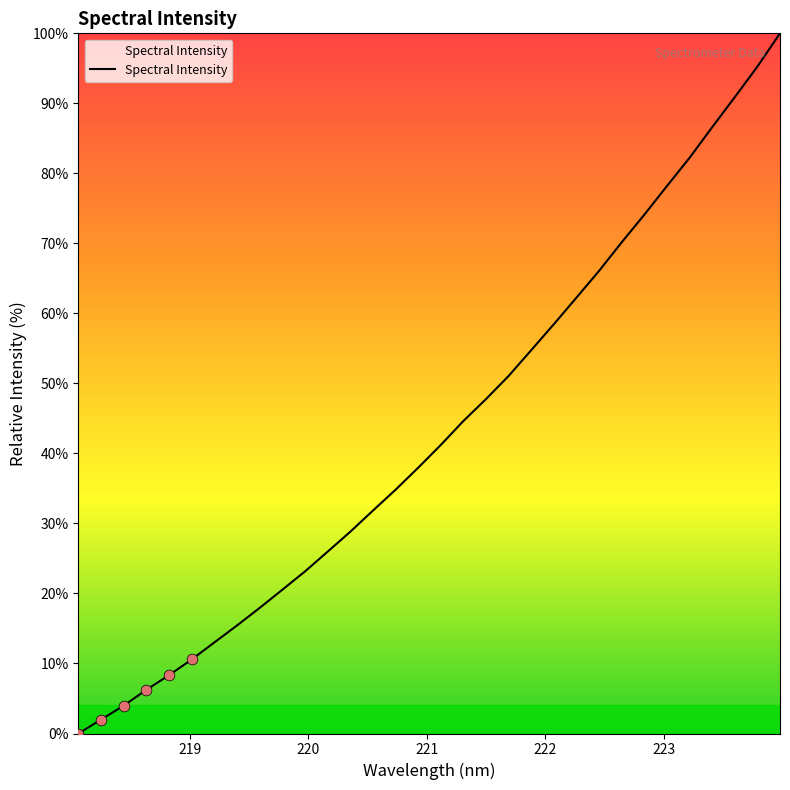

What is the maximum value shown in the chart?

100.0